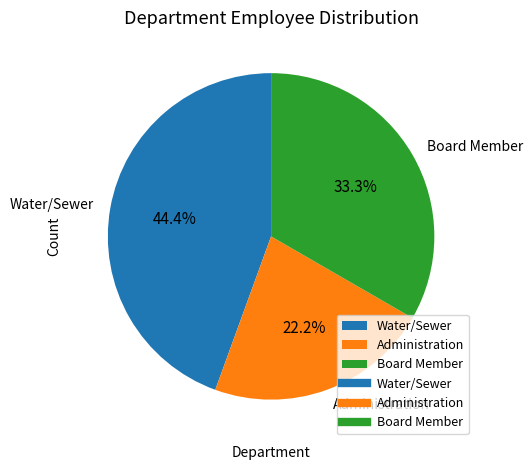

Rank the categories by value from lowest to highest.

Administration, Board Member, Water/Sewer